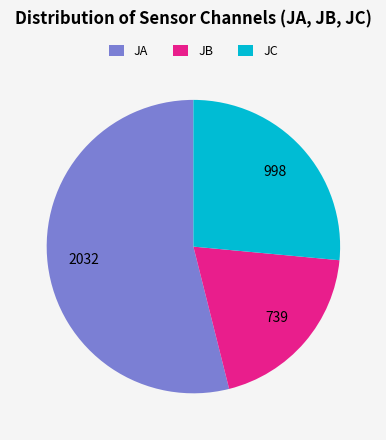

Rank the categories by value from highest to lowest.

JA, JC, JB